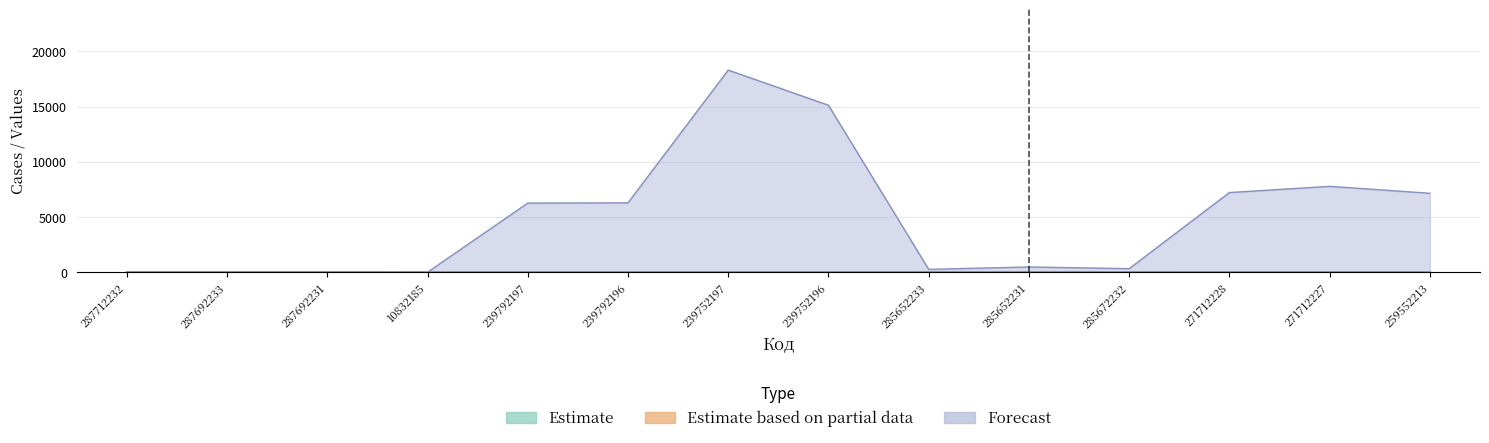

What is the spread (max minus min) of values at 10832185?

1.1